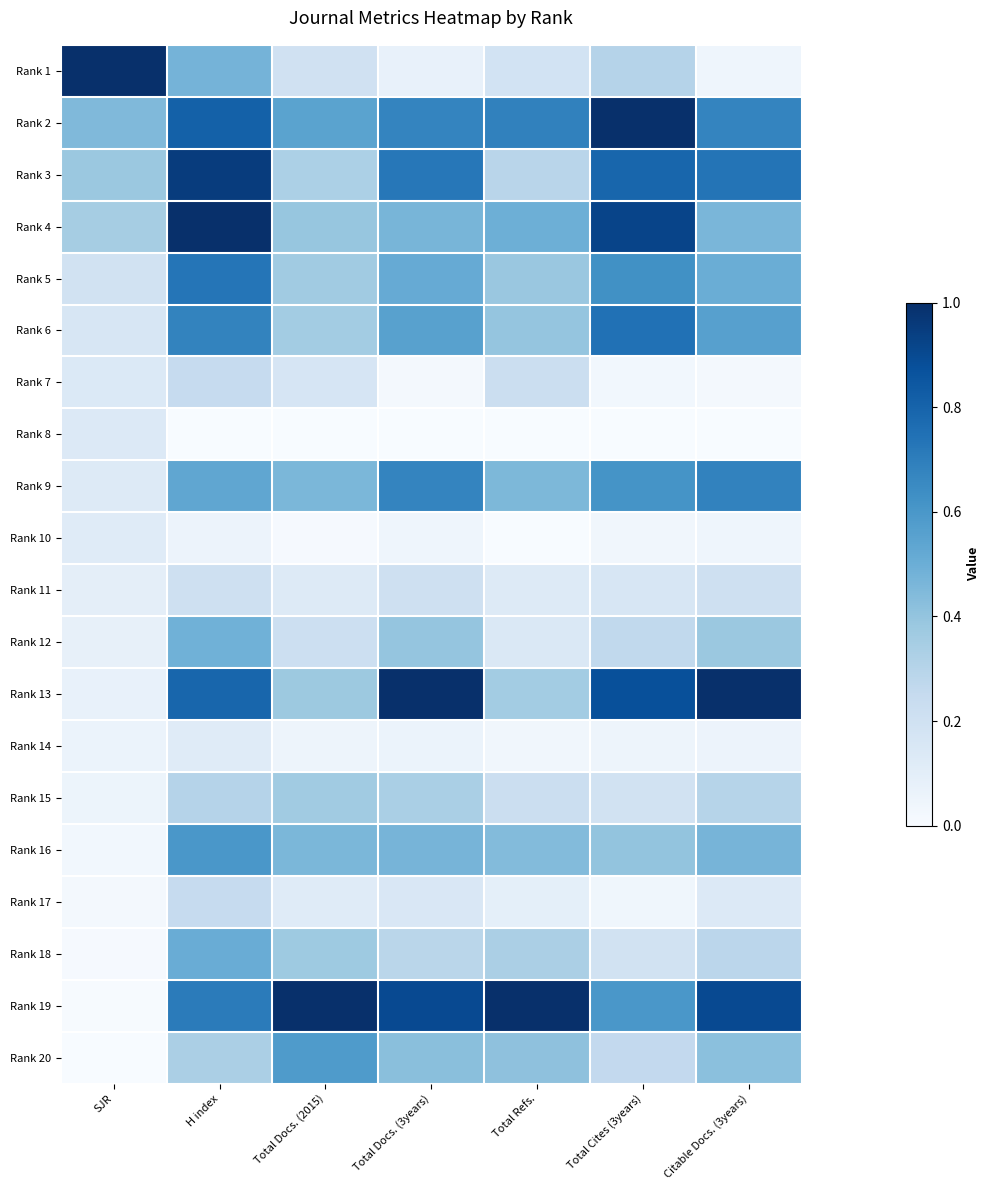

Reading left to right, list all the values displayed in this chart.

Rank 1: SJR=1.0	H index=0.5	Total Docs. (2015)=0.2	Total Docs. (3years)=0.1	Total Refs.=0.2	Total Cites (3years)=0.3	Citable Docs. (3years)=0.0
Rank 2: SJR=0.4	H index=0.8	Total Docs. (2015)=0.5	Total Docs. (3years)=0.7	Total Refs.=0.7	Total Cites (3years)=1.0	Citable Docs. (3years)=0.7
Rank 3: SJR=0.4	H index=0.9	Total Docs. (2015)=0.3	Total Docs. (3years)=0.7	Total Refs.=0.3	Total Cites (3years)=0.8	Citable Docs. (3years)=0.7
Rank 4: SJR=0.3	H index=1.0	Total Docs. (2015)=0.4	Total Docs. (3years)=0.5	Total Refs.=0.5	Total Cites (3years)=0.9	Citable Docs. (3years)=0.5
Rank 5: SJR=0.2	H index=0.7	Total Docs. (2015)=0.4	Total Docs. (3years)=0.5	Total Refs.=0.4	Total Cites (3years)=0.6	Citable Docs. (3years)=0.5
Rank 6: SJR=0.2	H index=0.7	Total Docs. (2015)=0.4	Total Docs. (3years)=0.6	Total Refs.=0.4	Total Cites (3years)=0.7	Citable Docs. (3years)=0.6
Rank 7: SJR=0.1	H index=0.2	Total Docs. (2015)=0.2	Total Docs. (3years)=0.0	Total Refs.=0.2	Total Cites (3years)=0.0	Citable Docs. (3years)=0.0
Rank 8: SJR=0.1	H index=0.0	Total Docs. (2015)=0.0	Total Docs. (3years)=0.0	Total Refs.=0.0	Total Cites (3years)=0.0	Citable Docs. (3years)=0.0
Rank 9: SJR=0.1	H index=0.5	Total Docs. (2015)=0.5	Total Docs. (3years)=0.7	Total Refs.=0.5	Total Cites (3years)=0.6	Citable Docs. (3years)=0.7
Rank 10: SJR=0.1	H index=0.1	Total Docs. (2015)=0.0	Total Docs. (3years)=0.0	Total Refs.=0.0	Total Cites (3years)=0.0	Citable Docs. (3years)=0.0
Rank 11: SJR=0.1	H index=0.2	Total Docs. (2015)=0.1	Total Docs. (3years)=0.2	Total Refs.=0.1	Total Cites (3years)=0.2	Citable Docs. (3years)=0.2
Rank 12: SJR=0.1	H index=0.5	Total Docs. (2015)=0.2	Total Docs. (3years)=0.4	Total Refs.=0.1	Total Cites (3years)=0.3	Citable Docs. (3years)=0.4
Rank 13: SJR=0.1	H index=0.8	Total Docs. (2015)=0.4	Total Docs. (3years)=1.0	Total Refs.=0.4	Total Cites (3years)=0.9	Citable Docs. (3years)=1.0
Rank 14: SJR=0.1	H index=0.1	Total Docs. (2015)=0.0	Total Docs. (3years)=0.1	Total Refs.=0.0	Total Cites (3years)=0.0	Citable Docs. (3years)=0.1
Rank 15: SJR=0.1	H index=0.3	Total Docs. (2015)=0.4	Total Docs. (3years)=0.3	Total Refs.=0.2	Total Cites (3years)=0.2	Citable Docs. (3years)=0.3
Rank 16: SJR=0.0	H index=0.6	Total Docs. (2015)=0.5	Total Docs. (3years)=0.5	Total Refs.=0.4	Total Cites (3years)=0.4	Citable Docs. (3years)=0.5
Rank 17: SJR=0.0	H index=0.2	Total Docs. (2015)=0.1	Total Docs. (3years)=0.2	Total Refs.=0.1	Total Cites (3years)=0.0	Citable Docs. (3years)=0.1
Rank 18: SJR=0.0	H index=0.5	Total Docs. (2015)=0.4	Total Docs. (3years)=0.3	Total Refs.=0.3	Total Cites (3years)=0.2	Citable Docs. (3years)=0.3
Rank 19: SJR=0.0	H index=0.7	Total Docs. (2015)=1.0	Total Docs. (3years)=0.9	Total Refs.=1.0	Total Cites (3years)=0.6	Citable Docs. (3years)=0.9
Rank 20: SJR=0.0	H index=0.3	Total Docs. (2015)=0.6	Total Docs. (3years)=0.4	Total Refs.=0.4	Total Cites (3years)=0.3	Citable Docs. (3years)=0.4